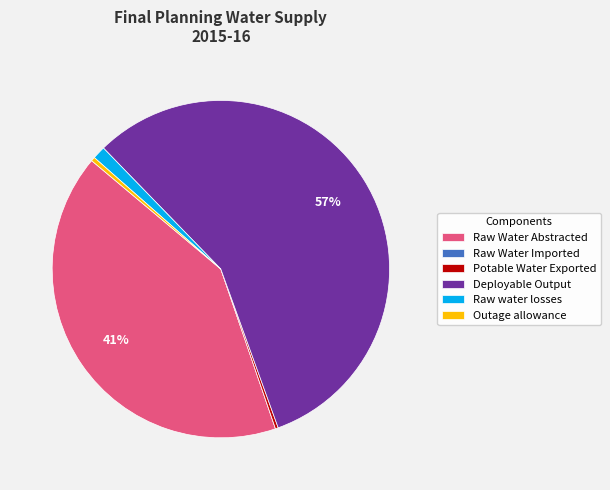

Which slice is the largest?

Deployable Output